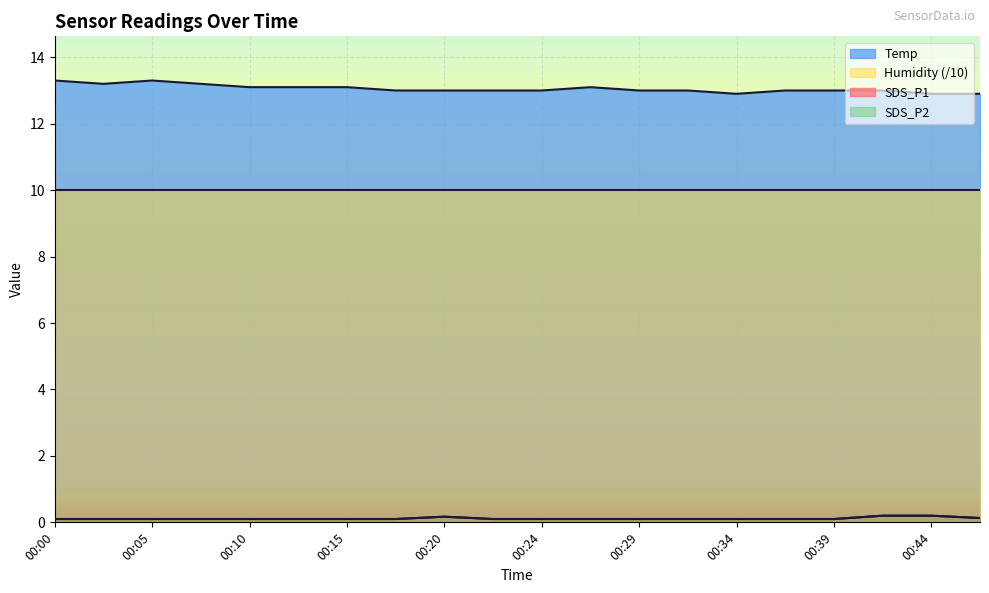

The value of SDS_P2 at 00:07 is 0.1. True or false?

True